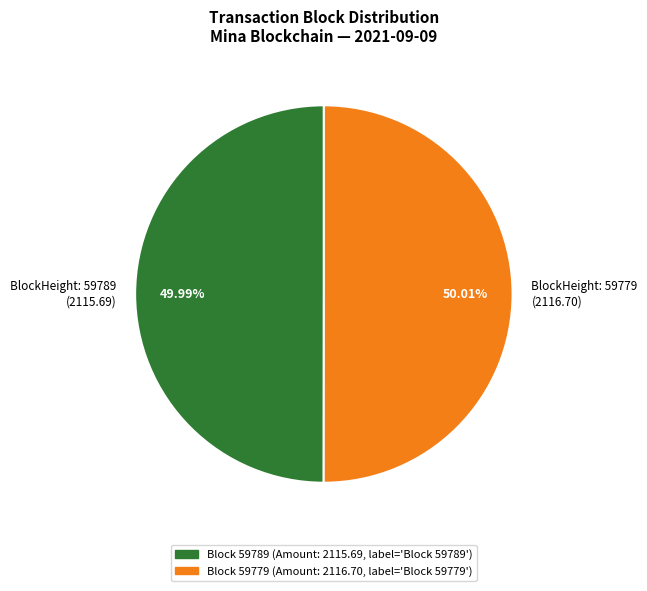

Count the number of slices in the pie.

2